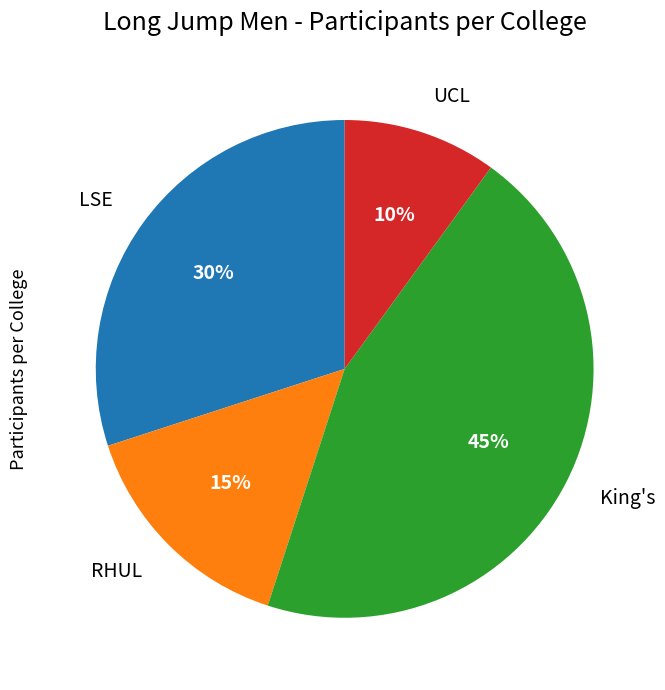

Is there a majority slice in this chart?

No